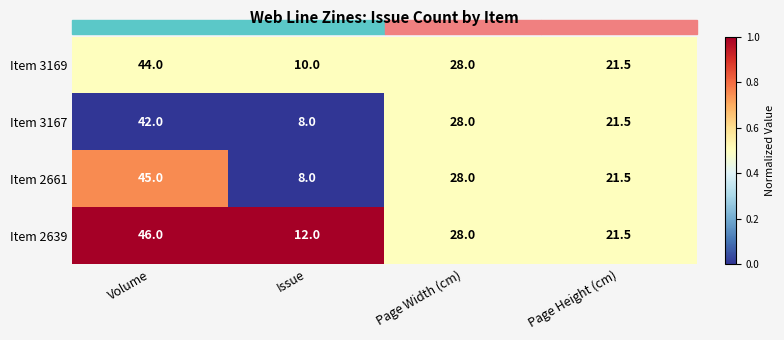

At which label does Item 2661 first exceed 28?

Volume